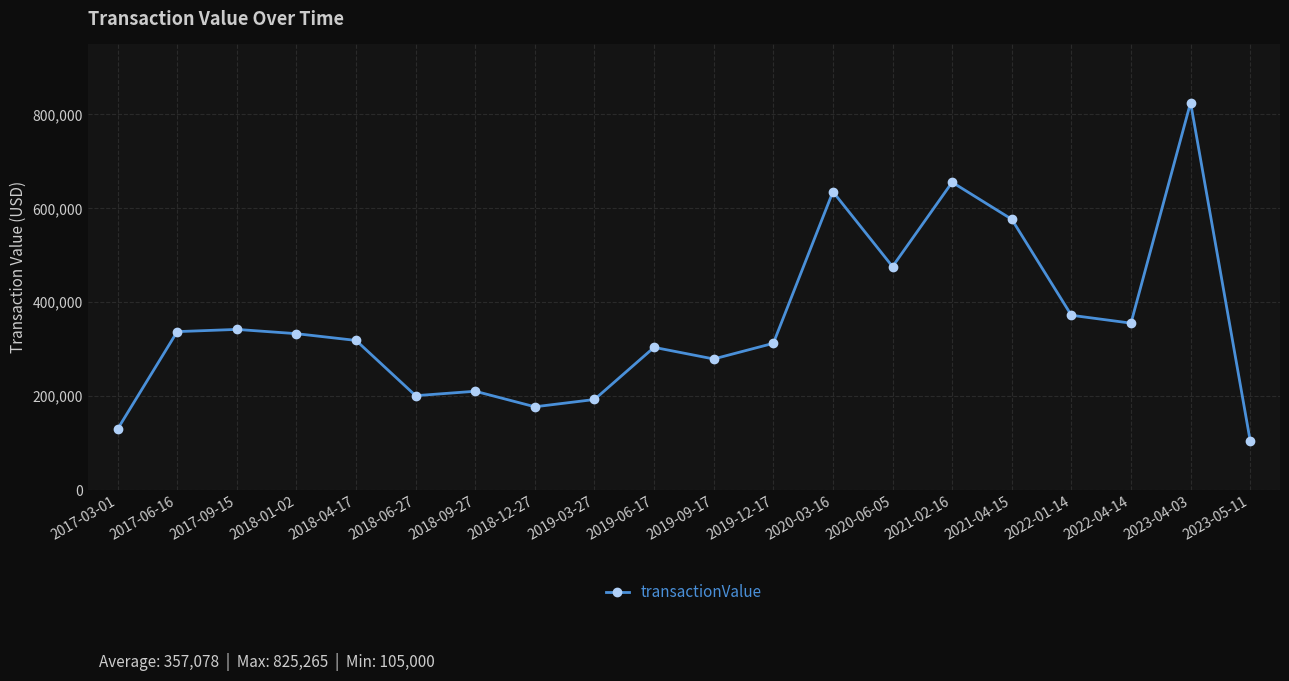

Where does the data first go above 333150?

2017-06-16